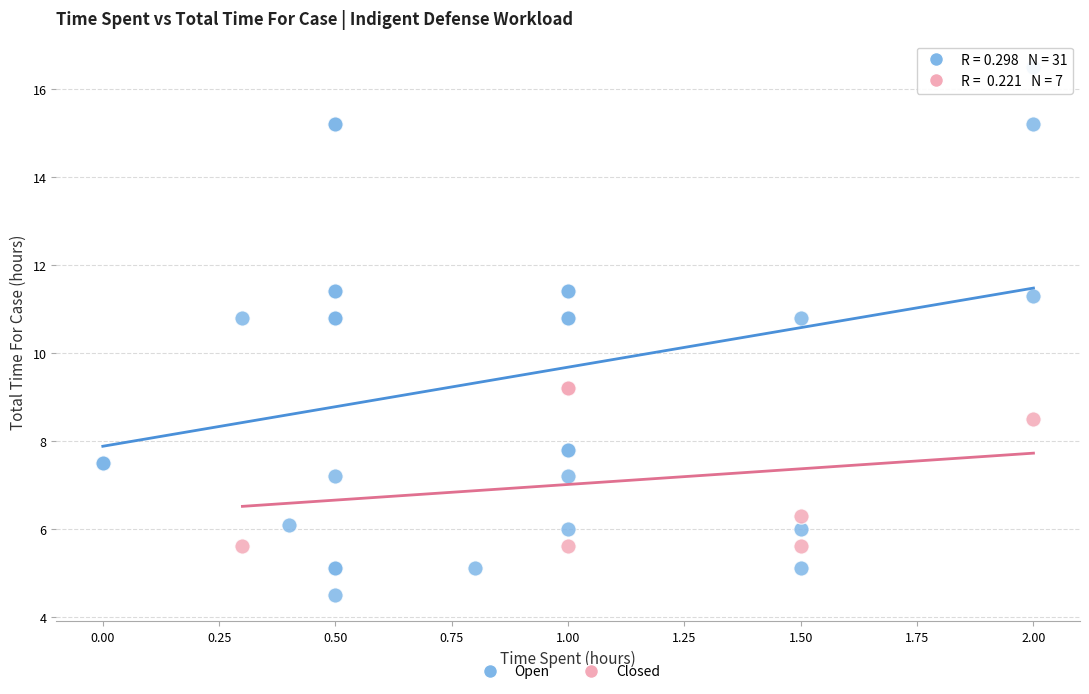

Which series has the widest spread of Y values?

Open